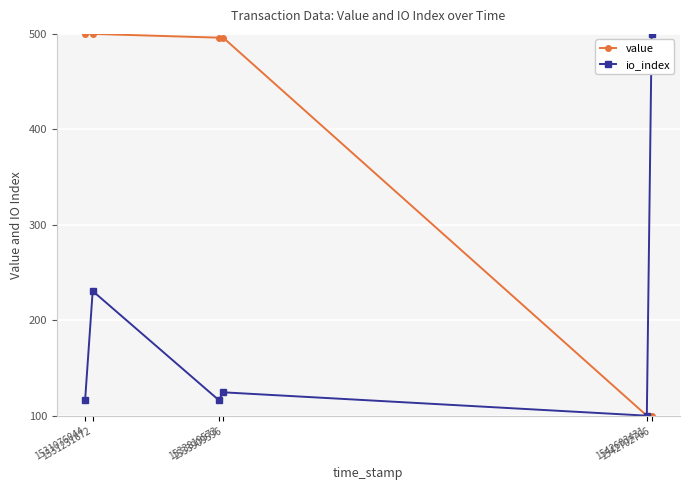

Rank the series by their average value, from highest to lowest.

value, io_index